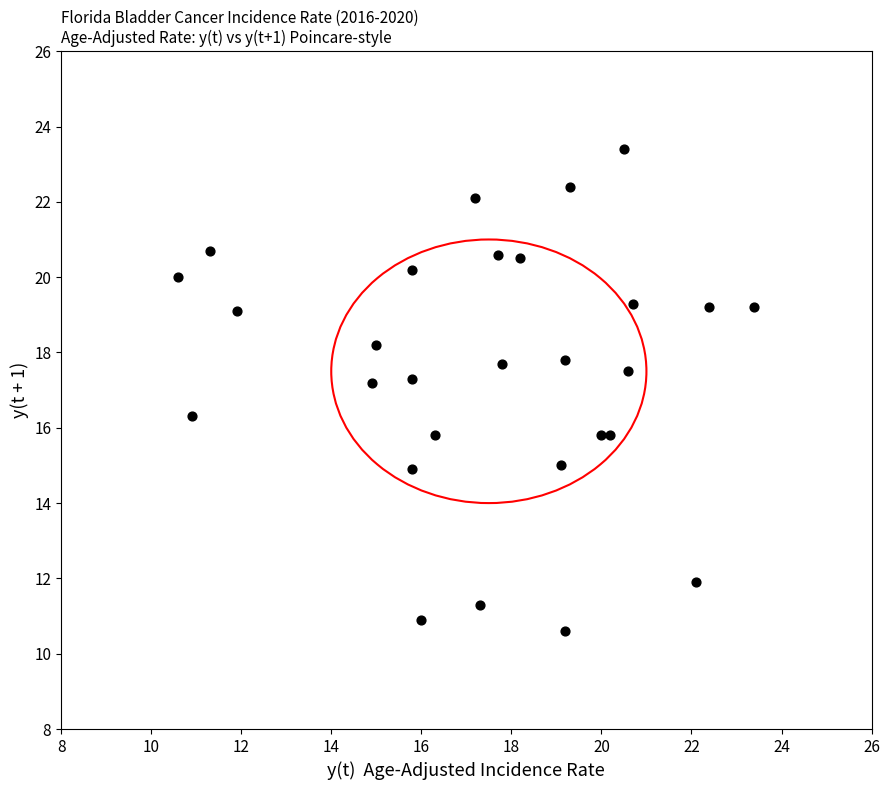

What is the range of X values (max minus min)?

12.8